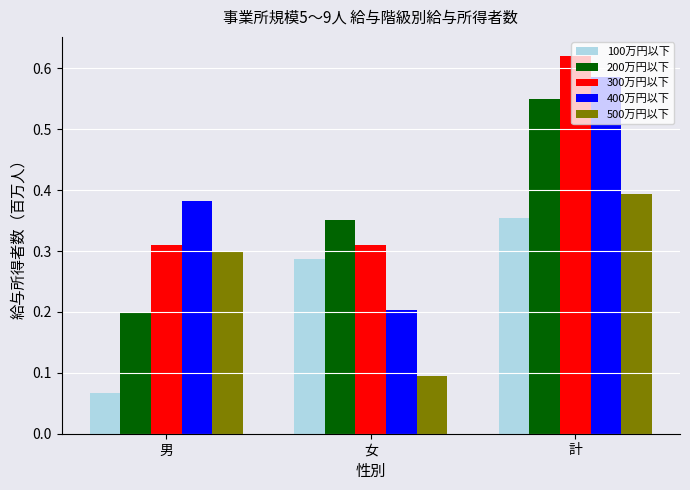

True or false: 500万円以下 has a value of 0.2 at 女.

False